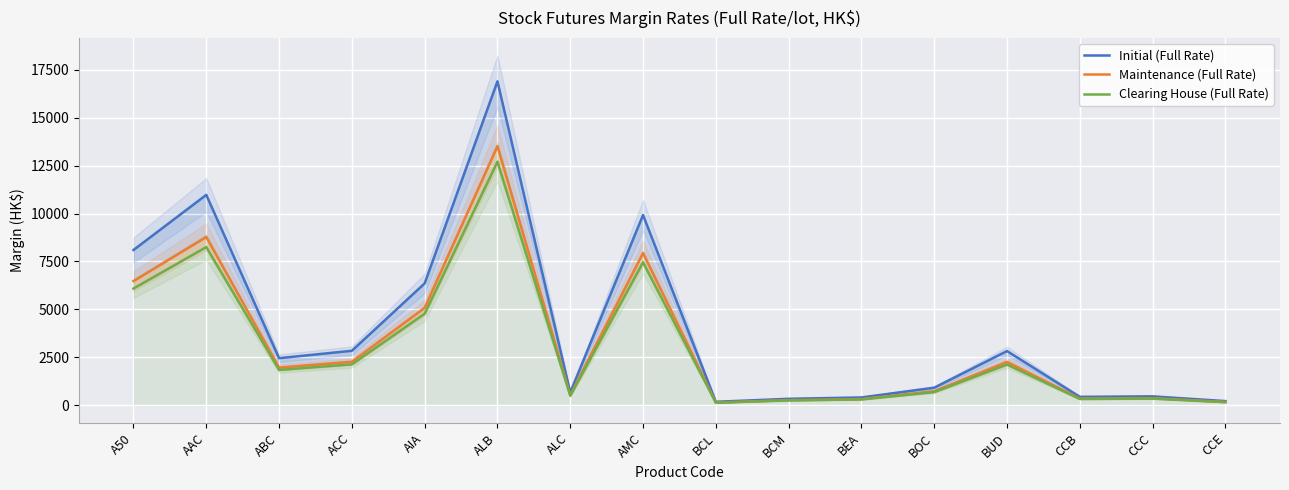

True or false: Clearing House (Full Rate) and Initial (Full Rate) cross at least once.

False